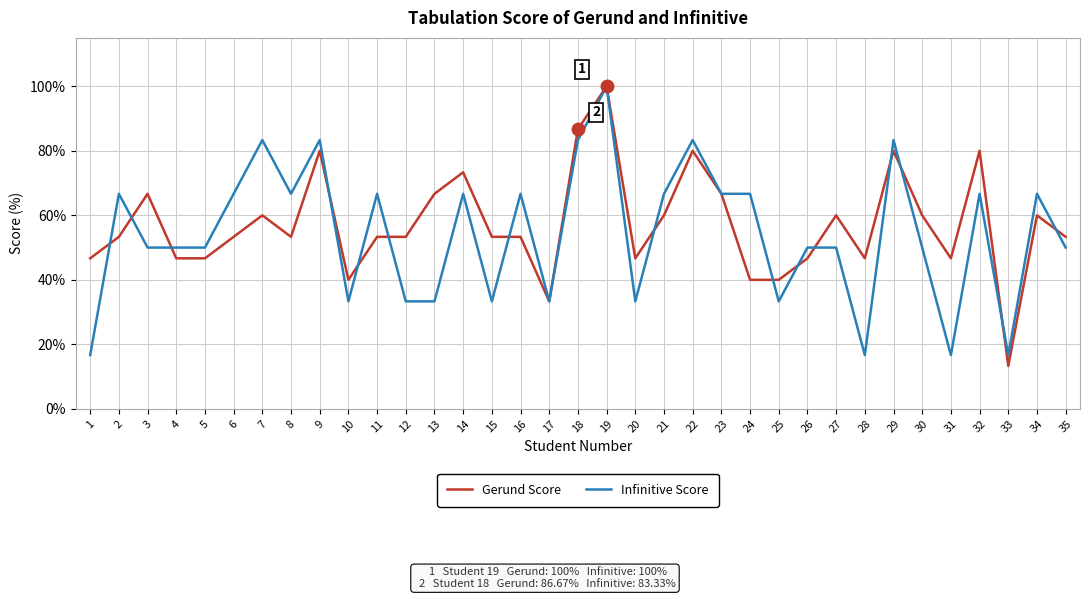

At 31, list the series in order from largest to smallest.

Gerund Score, Infinitive Score